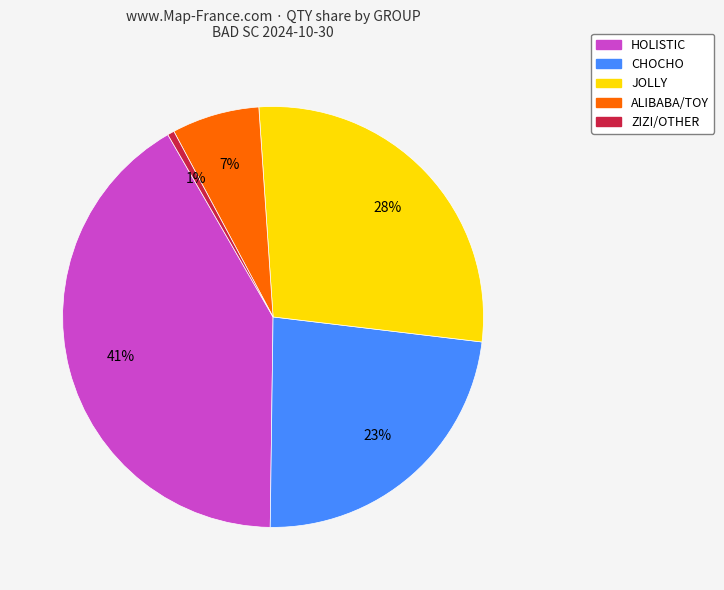

Count the number of slices in the pie.

5